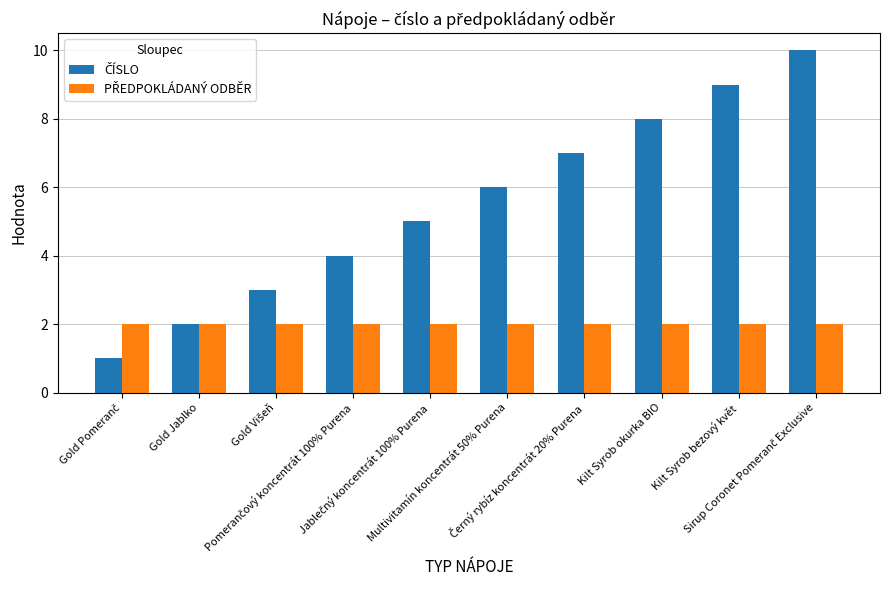

What is the maximum value shown in the chart?

10